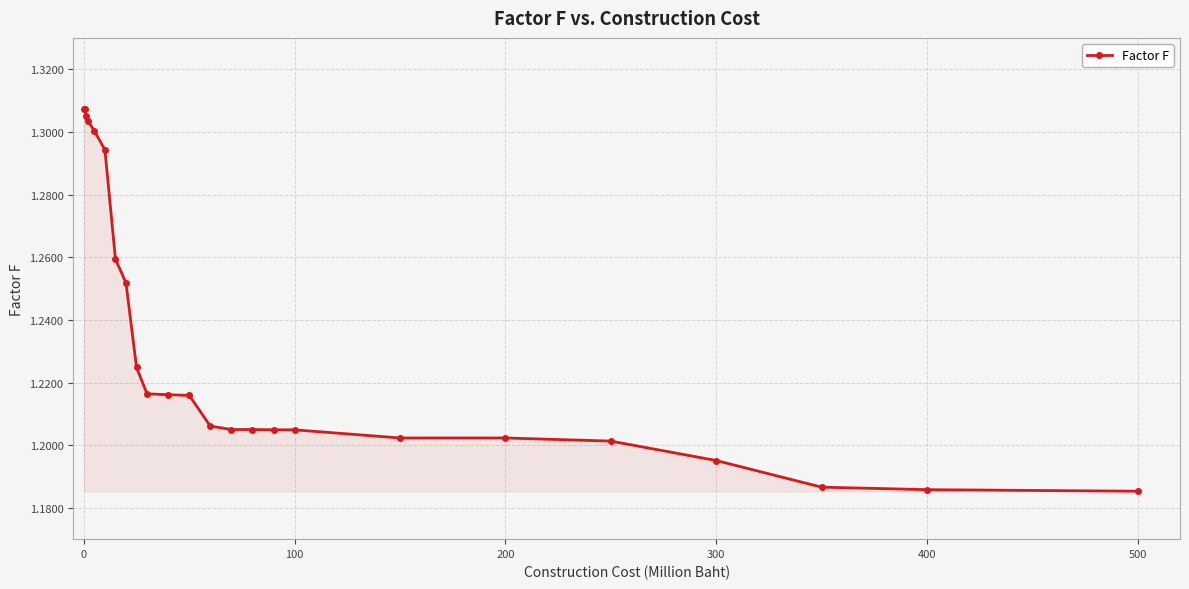

Count the values in the range 1 to 2.

24